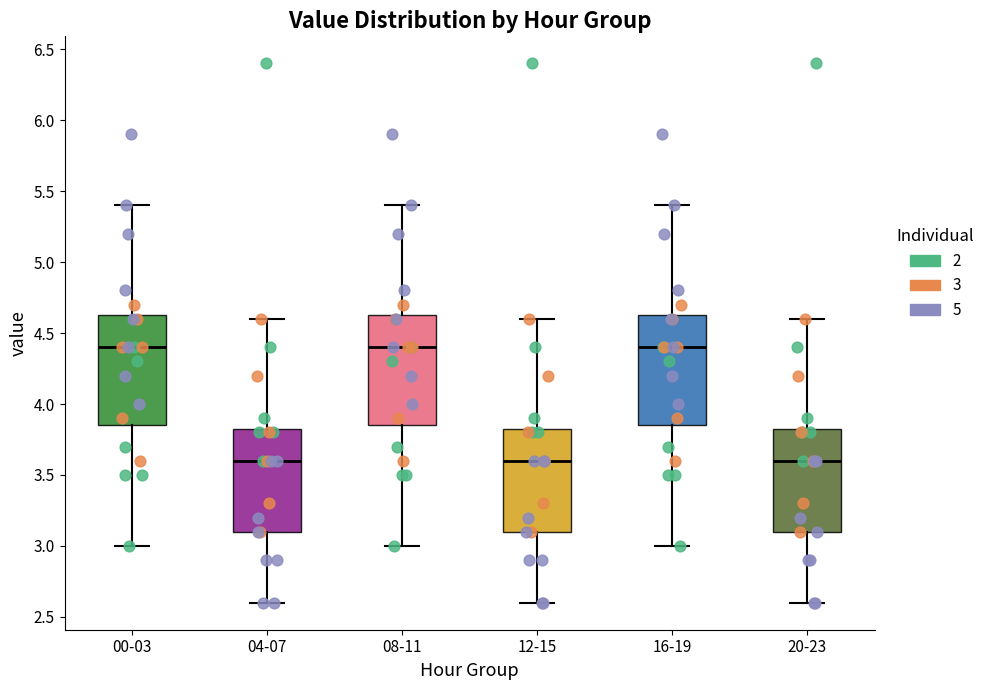

Reading left to right, transcribe this box plot: for each box, give where its median line is, the range the box spans, and where its two whiskers end, as read against the y-axis. The values are not printed on the chart, so give them approximately, as read against the axis.

00-03: median 4.40, box 3.85 to 4.65, whiskers 3.00 to 5.40
04-07: median 3.60, box 3.10 to 3.85, whiskers 2.60 to 4.60
08-11: median 4.40, box 3.85 to 4.65, whiskers 3.00 to 5.40
12-15: median 3.60, box 3.10 to 3.85, whiskers 2.60 to 4.60
16-19: median 4.40, box 3.85 to 4.65, whiskers 3.00 to 5.40
20-23: median 3.60, box 3.10 to 3.85, whiskers 2.60 to 4.60